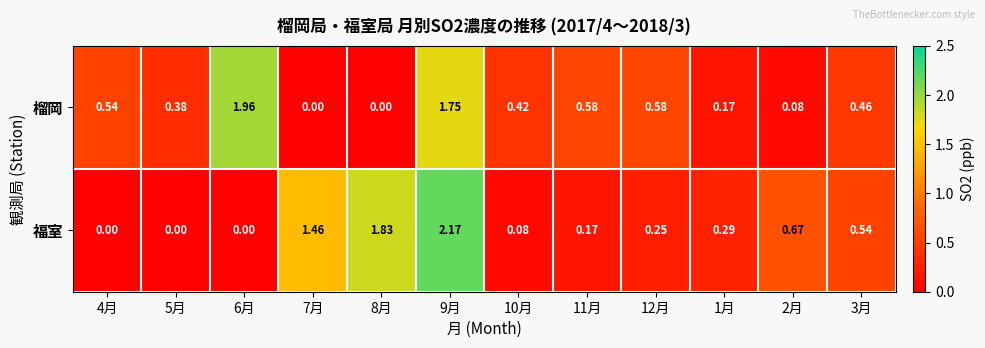

At how many categories does at least one series exceed 0?

12